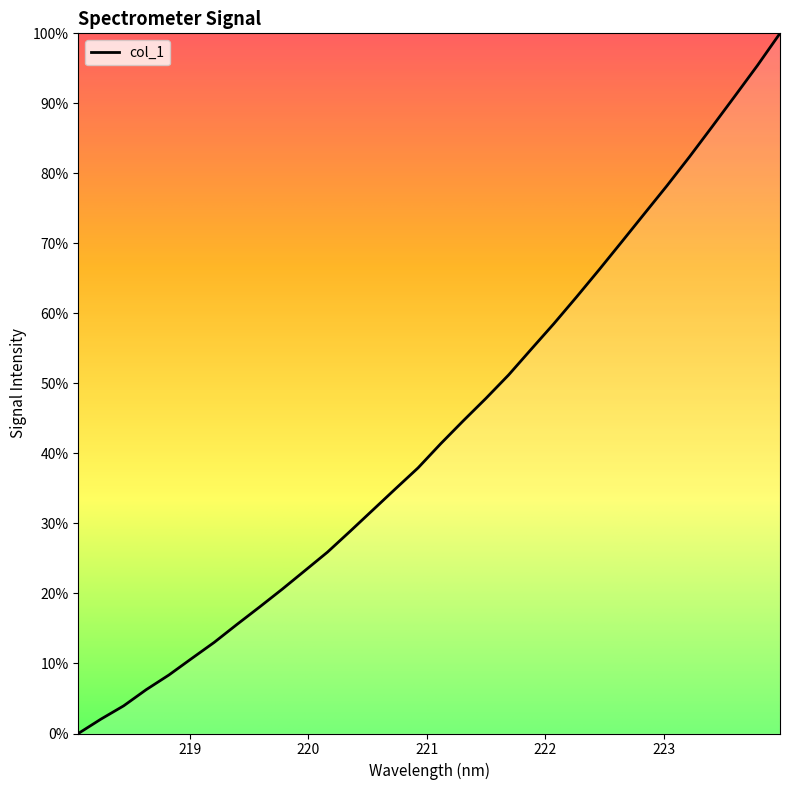

List the labels in order of value, smallest first.

218.0596, 218.2508, 218.442, 218.6332, 218.8244, 219.0156, 219.2067, 219.3979, 219.589, 219.7801, 219.9712, 220.1623, 220.3533, 220.5444, 220.7354, 220.9264, 221.1174, 221.3083, 221.4993, 221.6902, 221.8812, 222.0721, 222.263, 222.4538, 222.6447, 222.8355, 223.0264, 223.2172, 223.408, 223.5987, 223.7895, 223.9802